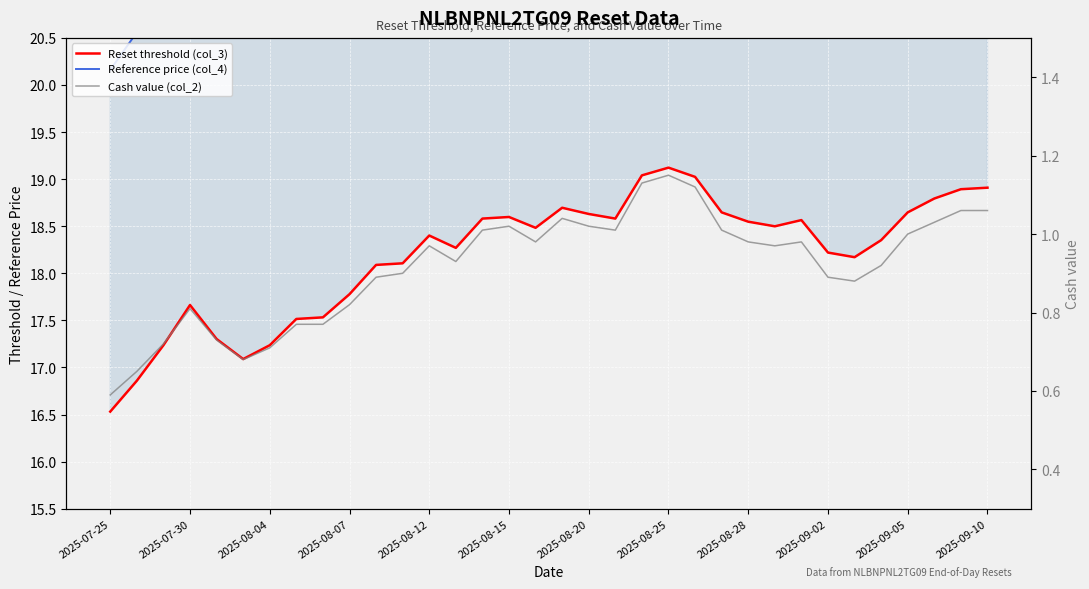

True or false: Cash value (col_2) has a value of 0.4 at 2025-08-25.

False